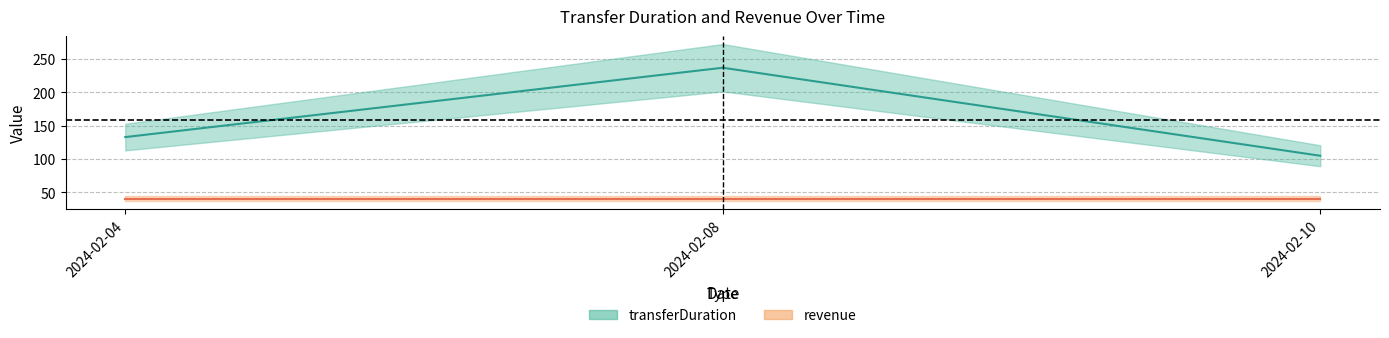

Count the values in the range 105 to 237.

3